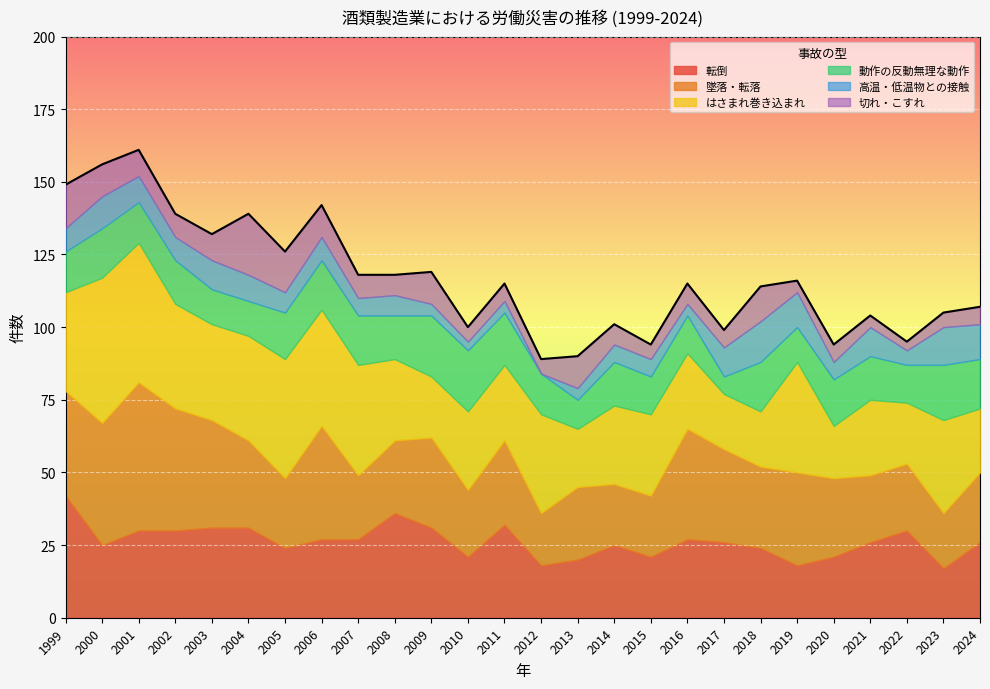

At which category does the chart reach its minimum across all series?

2012